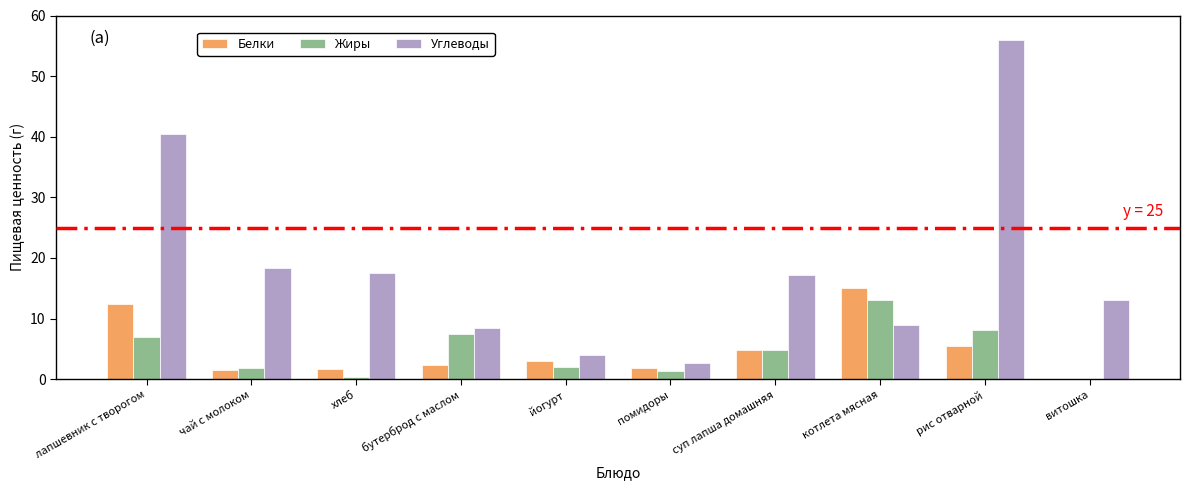

What value does the Углеводы series have at бутерброд с маслом?

8.4